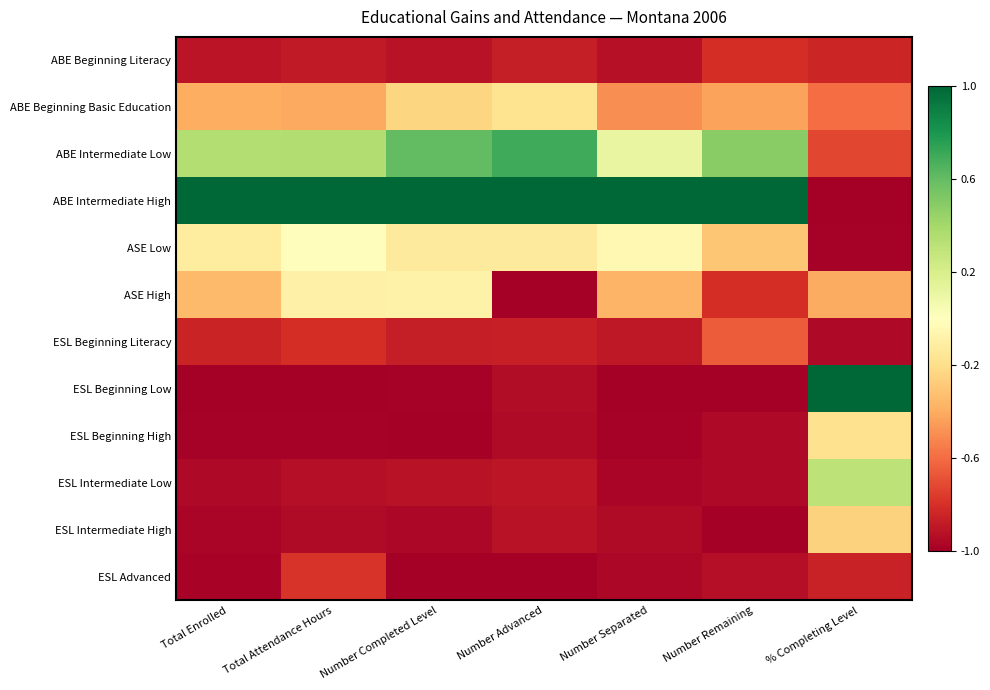

Which series changed the most between Total Enrolled and % Completing Level?

ABE Intermediate High